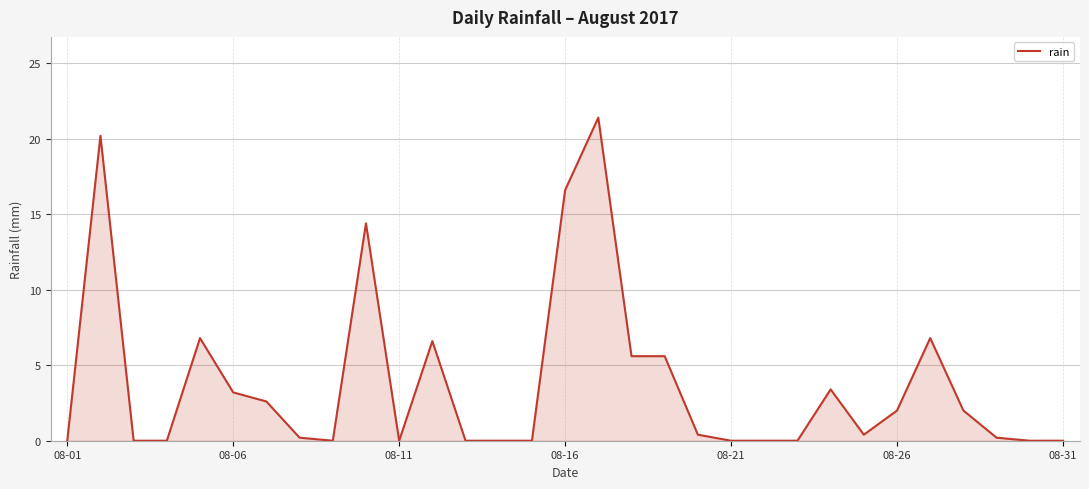

How many lines are shown in the chart?

1